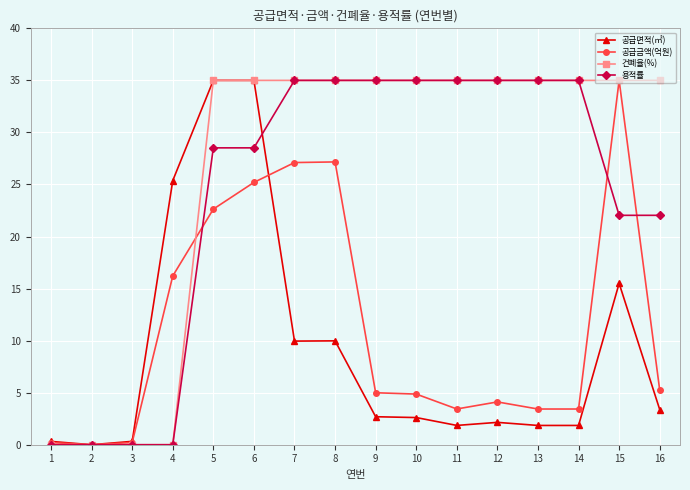

At which label does 공급금액(억원) first exceed 4?

4